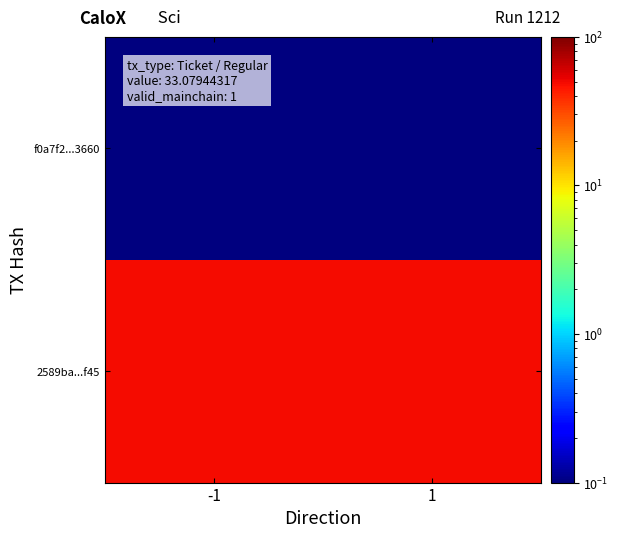

Which category has the lowest value across all series?

-1